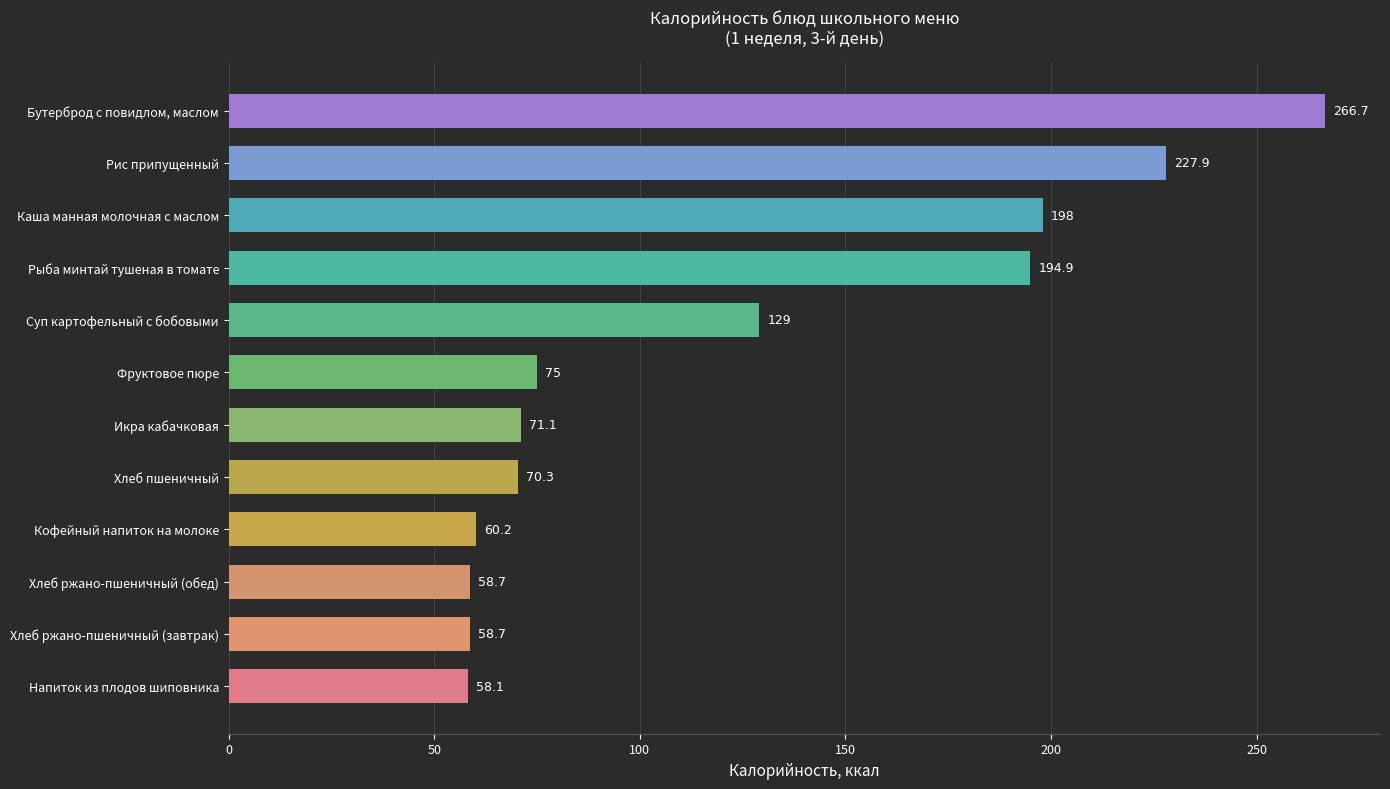

What is the maximum value shown in the chart?

266.7